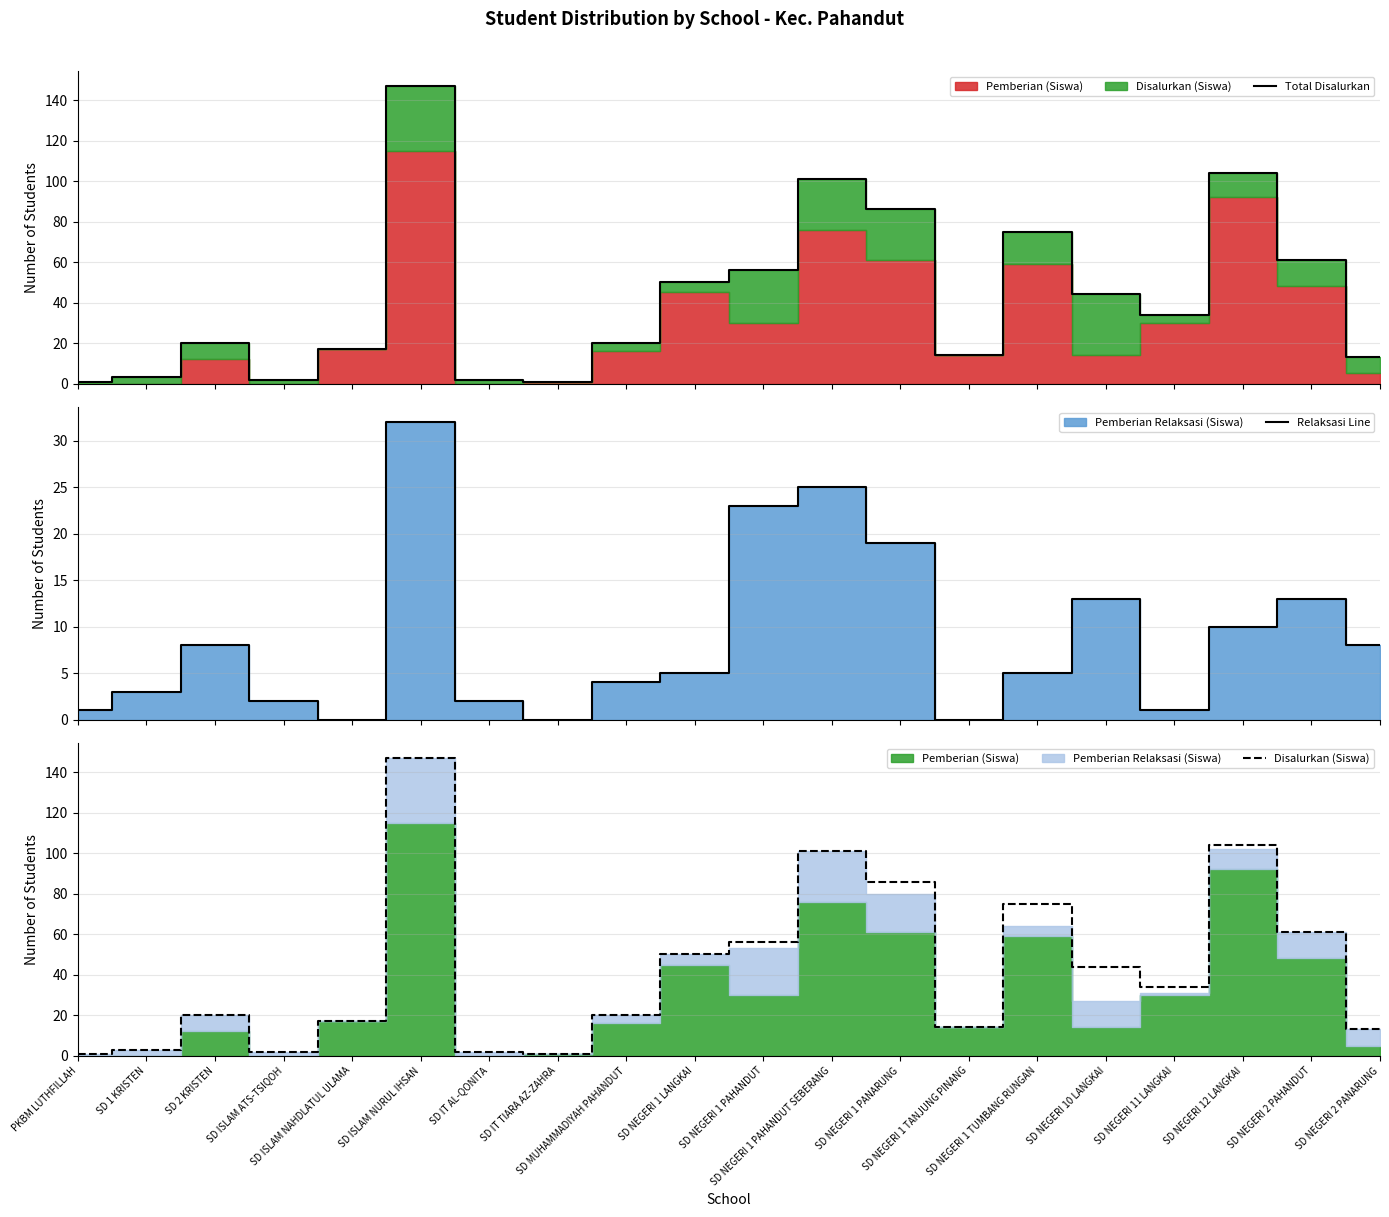

At how many categories does at least one series exceed 70?

5